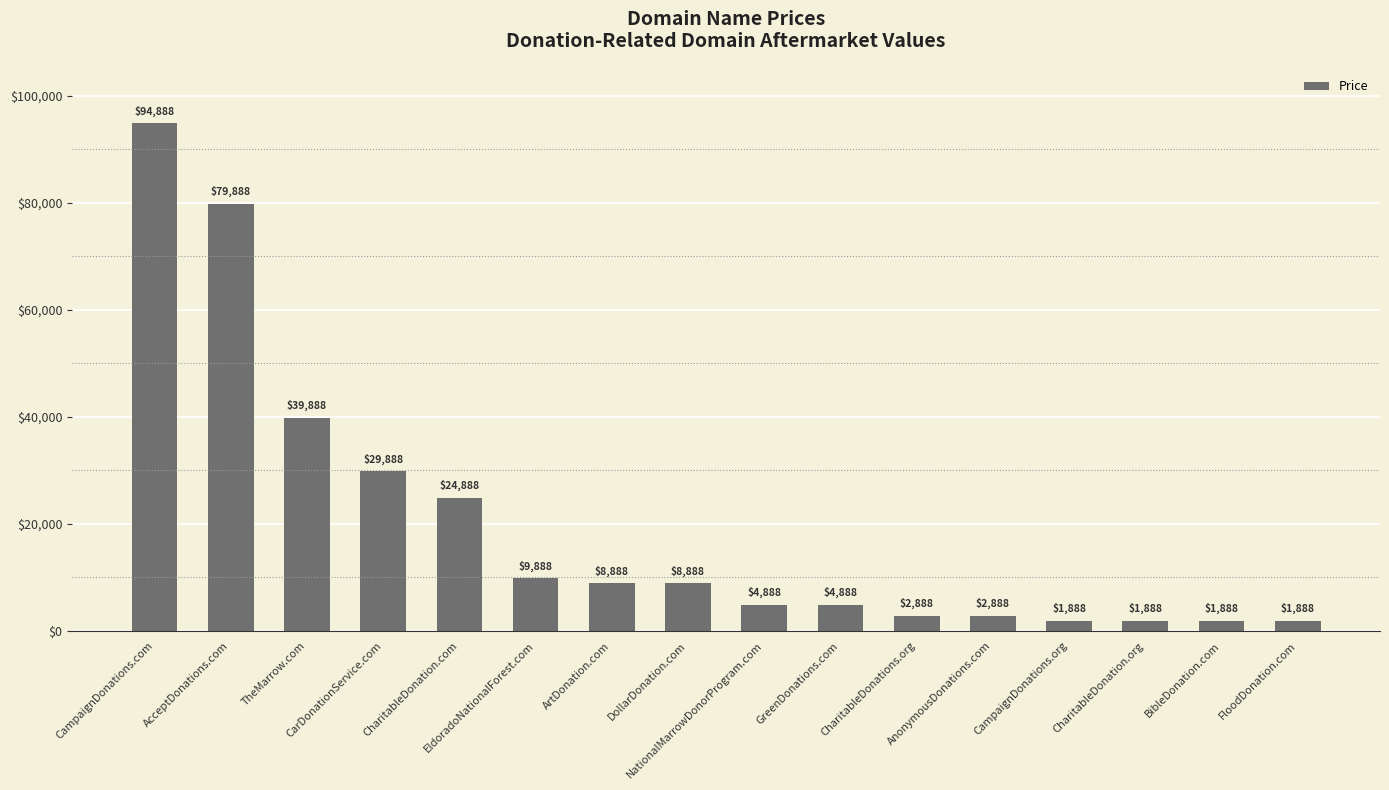

What is the sum of all values?

320208